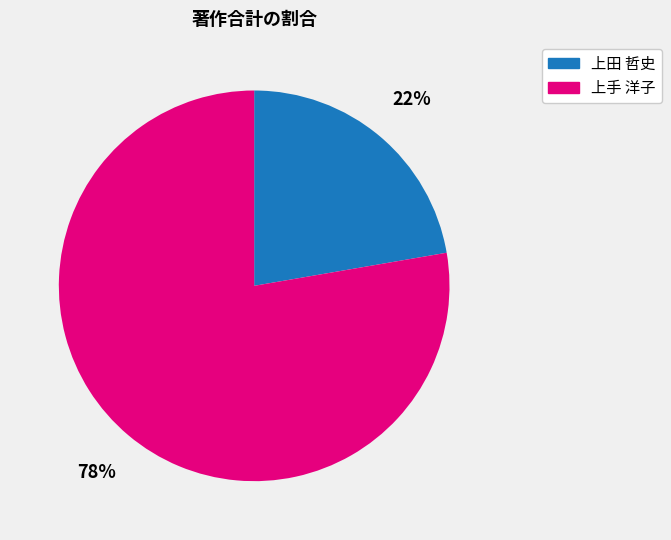

To the nearest percent, what percentage of the pie is 上田 哲史?

22%